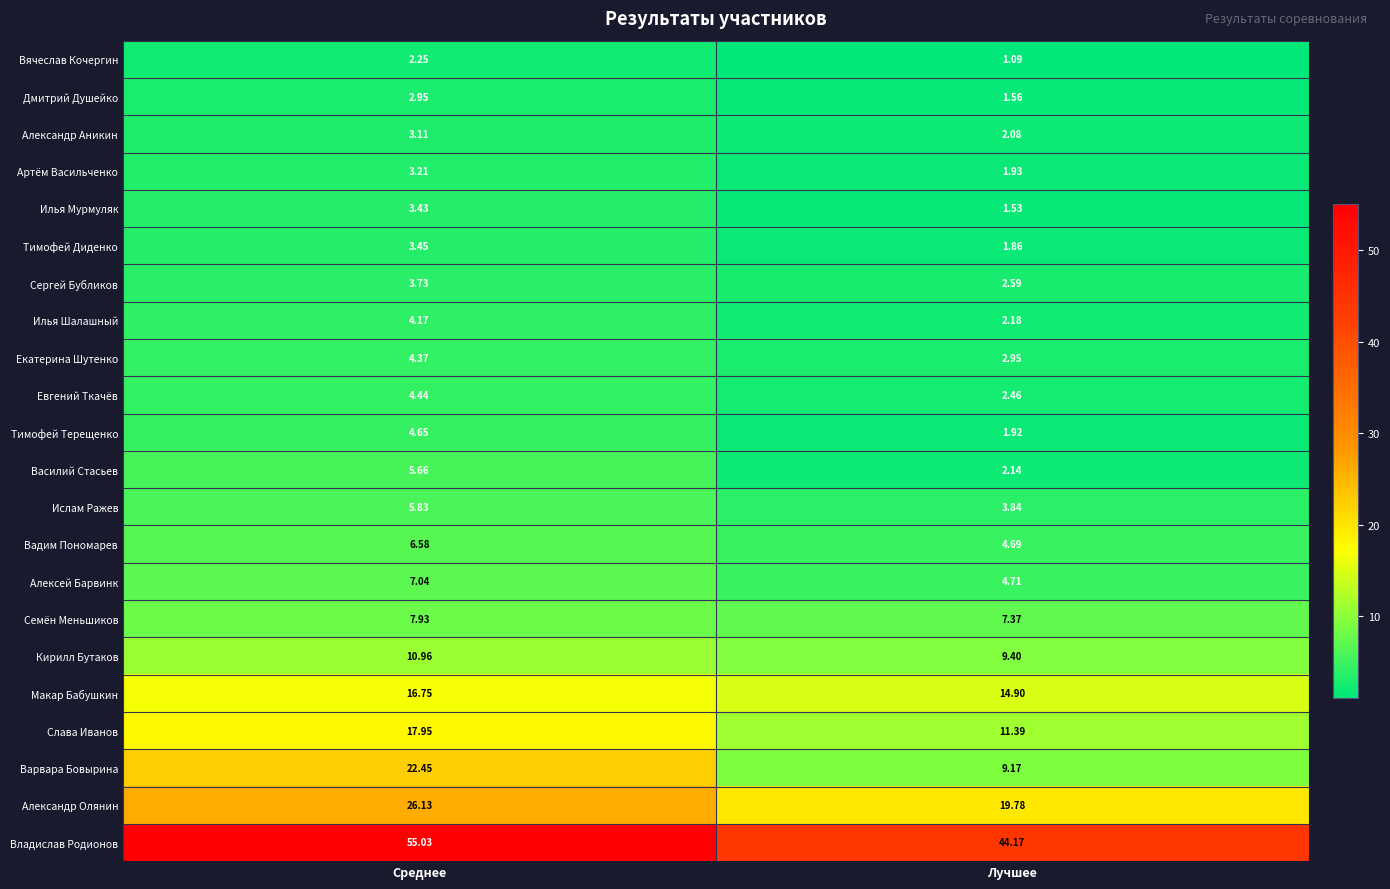

At which label does Владислав Родионов first exceed 55?

Среднее